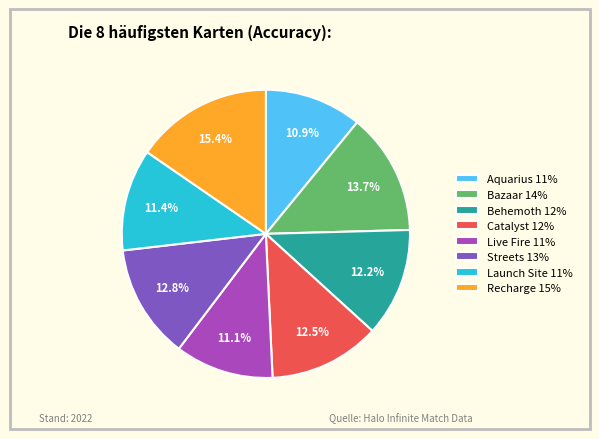

To the nearest percent, what is the difference between the largest and smallest slice percentages?

4%